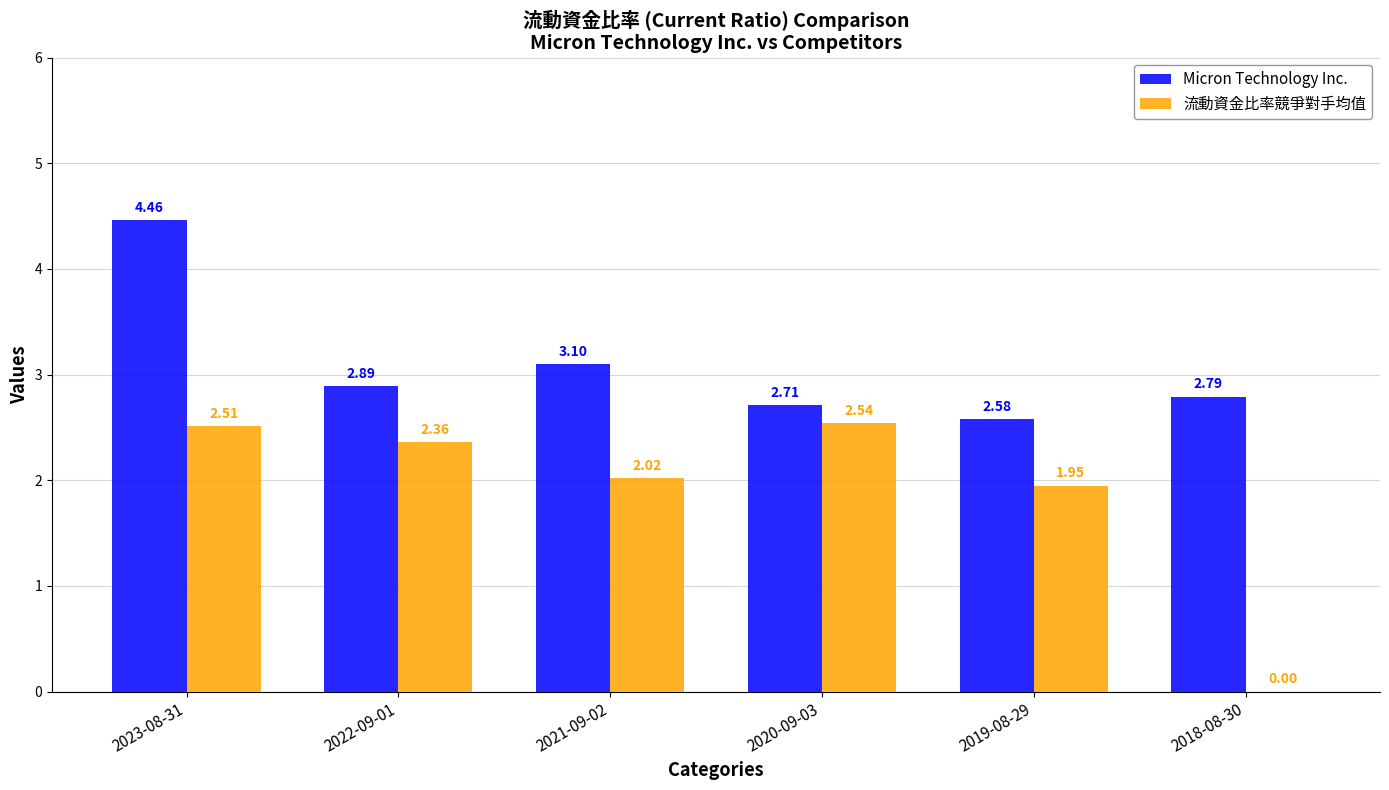

What is the sum of all Micron Technology Inc. values?

18.5